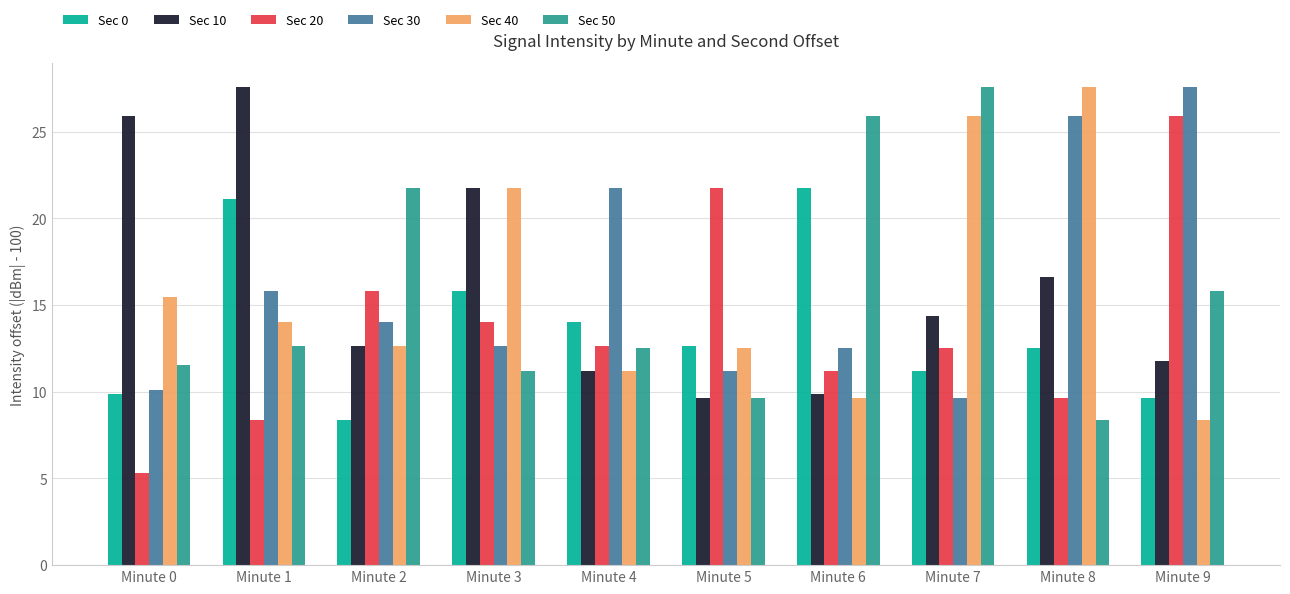

Is the value of Sec 10 at Minute 7 greater than the value of Sec 20 at Minute 0?

Yes